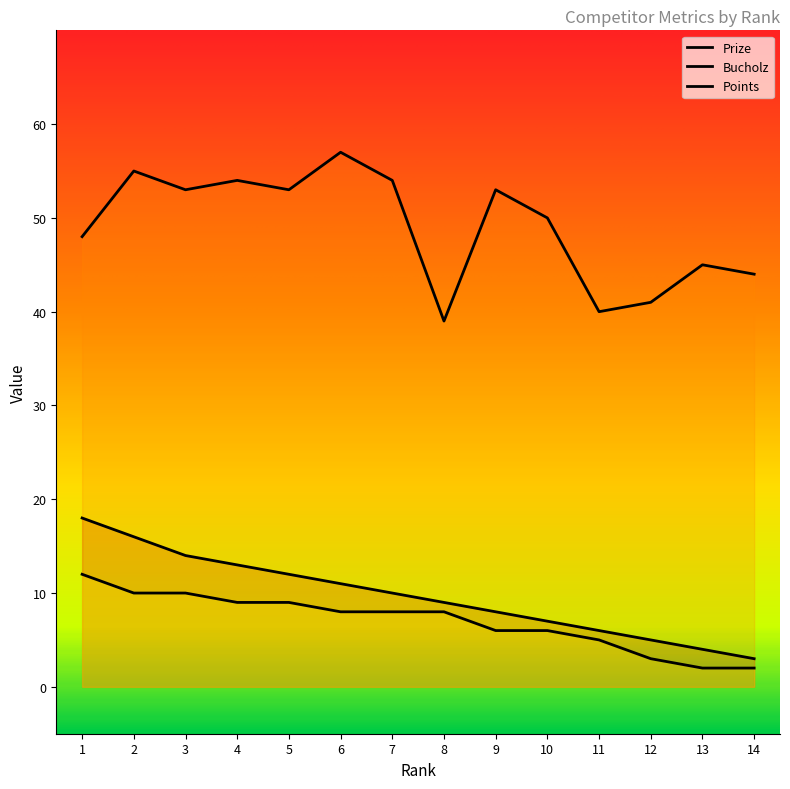

What are all the series names shown in the legend?

Prize, Bucholz, Points